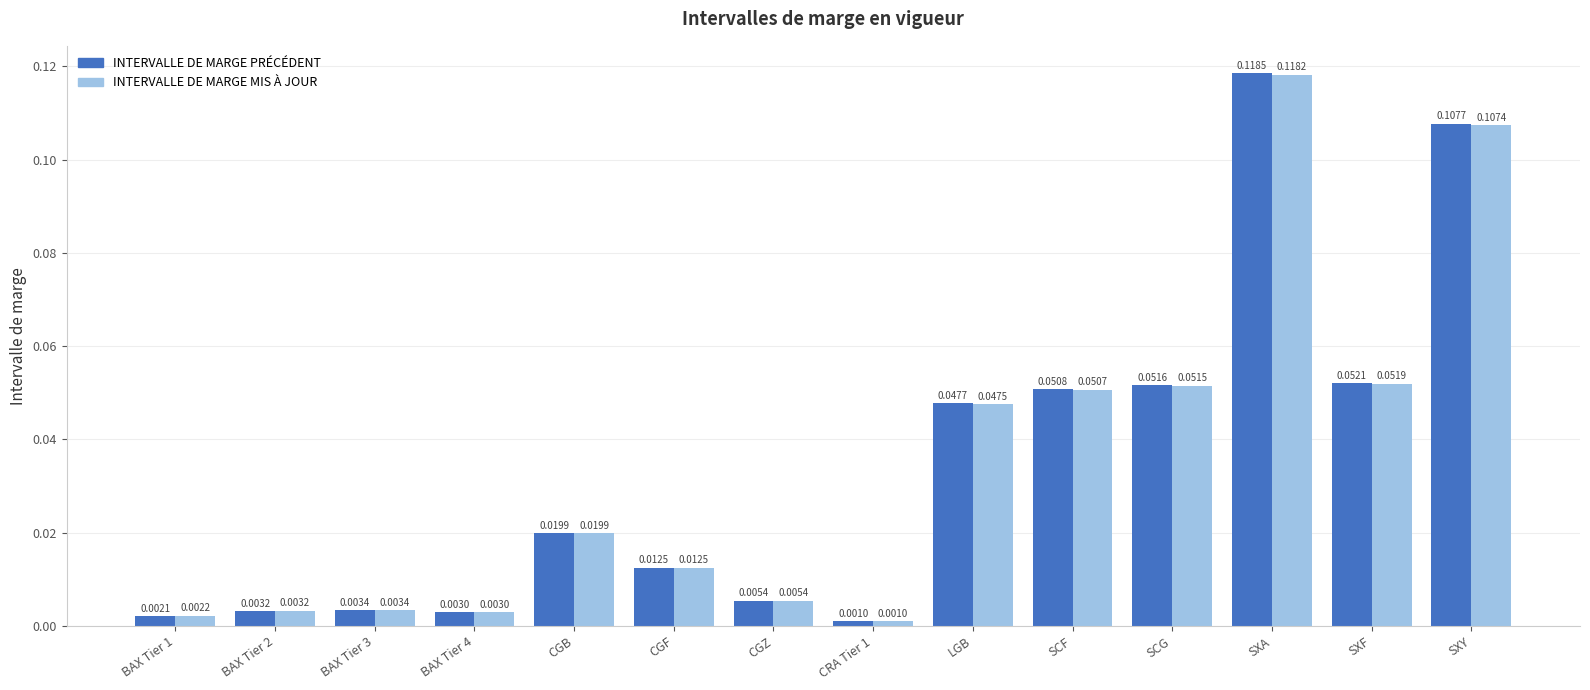

At which category is the sum across all series the highest?

SXA